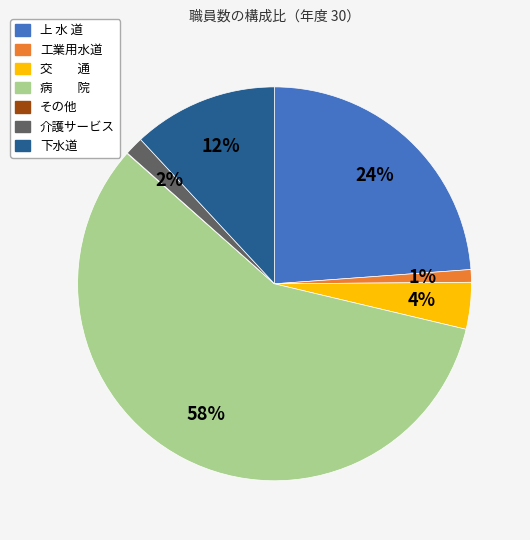

To the nearest percent, what is the average slice percentage?

14%